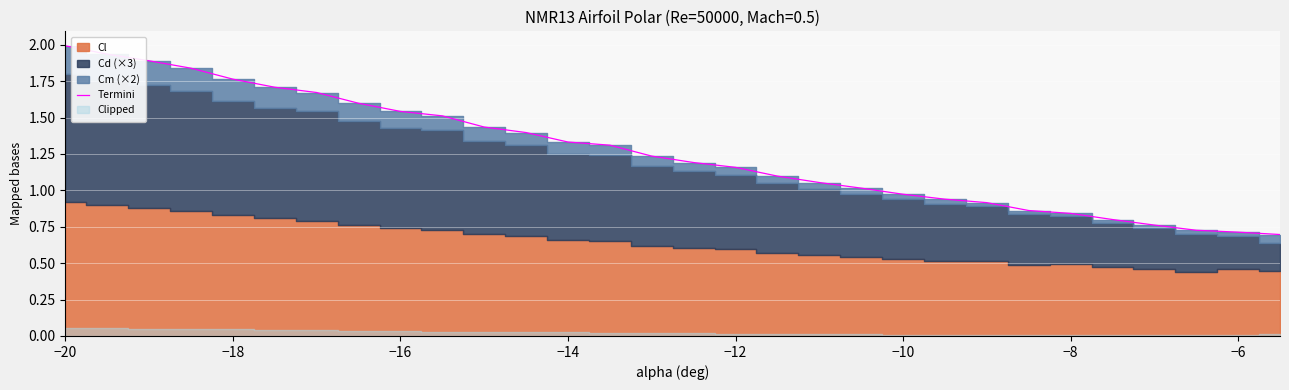

What is the highest value of the Termini series?

2.0